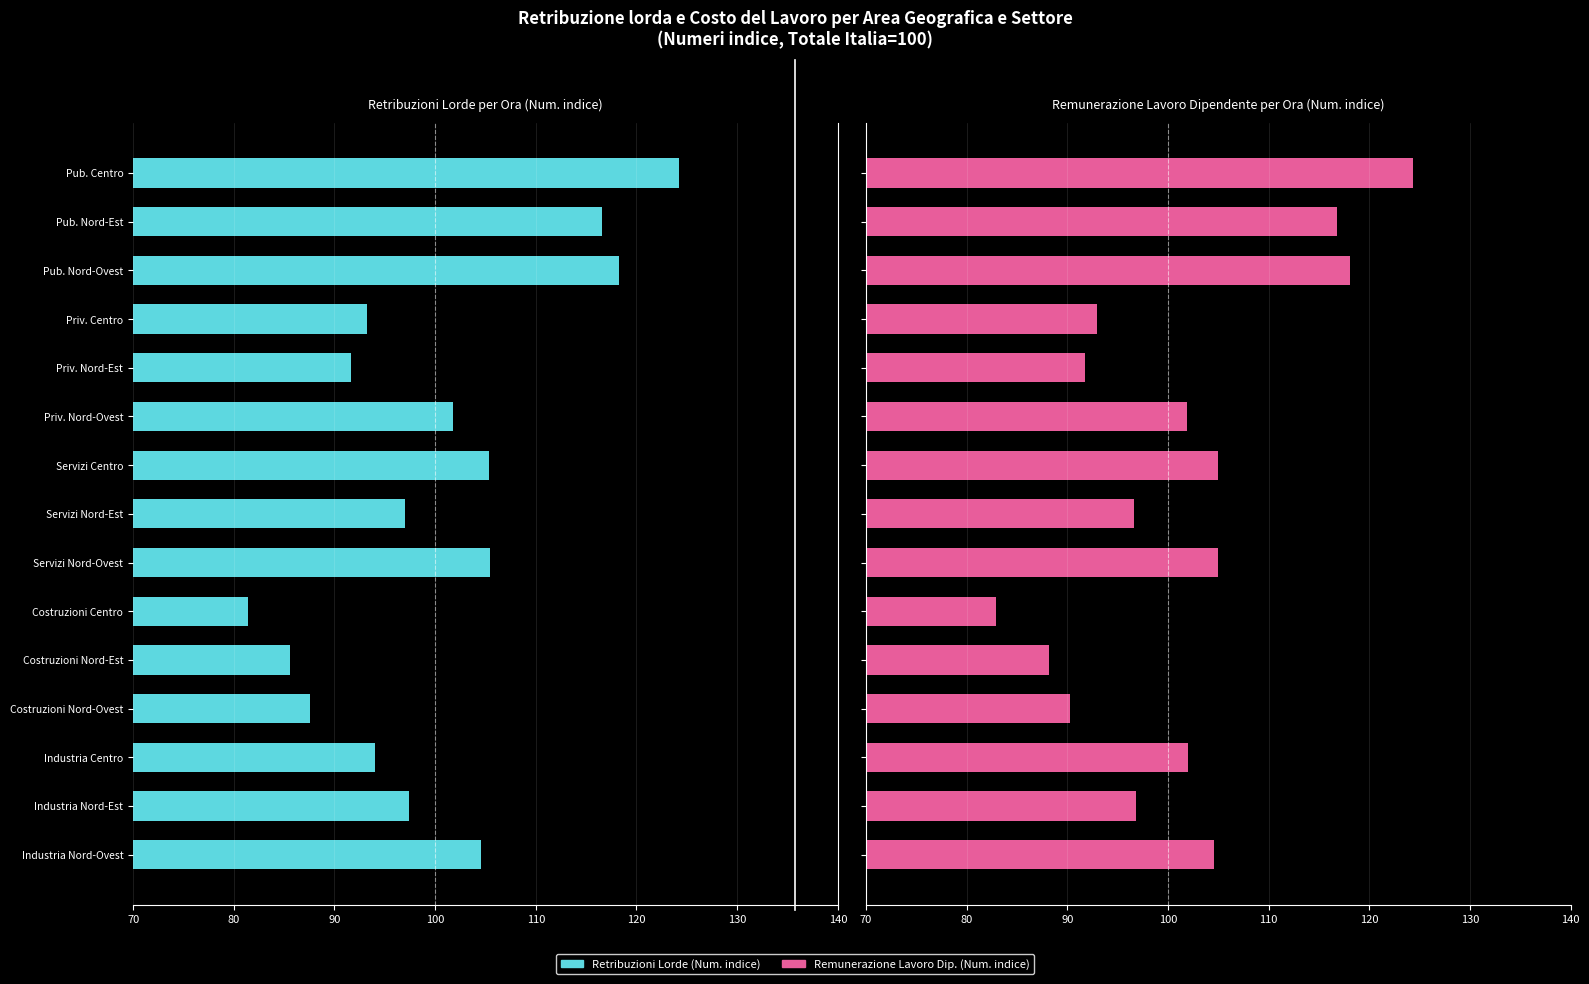

How many bars are there in total?

30